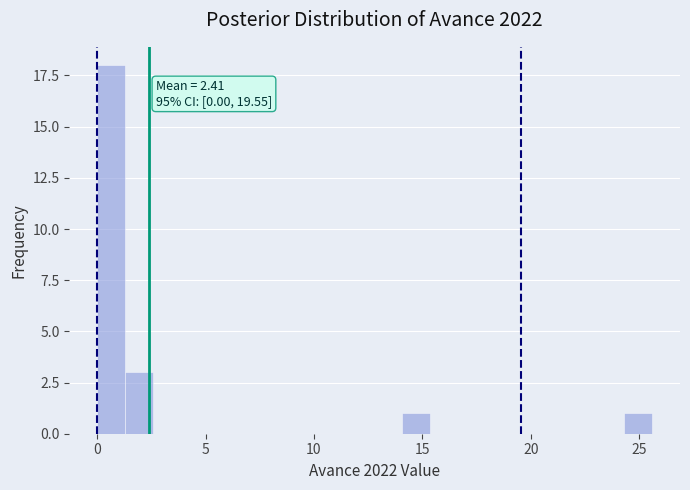

Read against the x-axis, roughly where is the centre of the tallest bar?

0.5